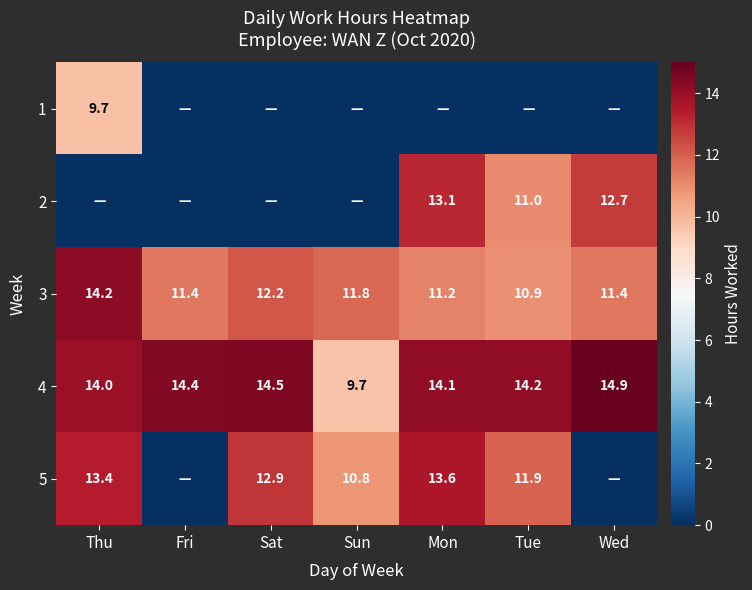

List the labels in order of 4 value, smallest first.

Sun, Thu, Mon, Tue, Fri, Sat, Wed